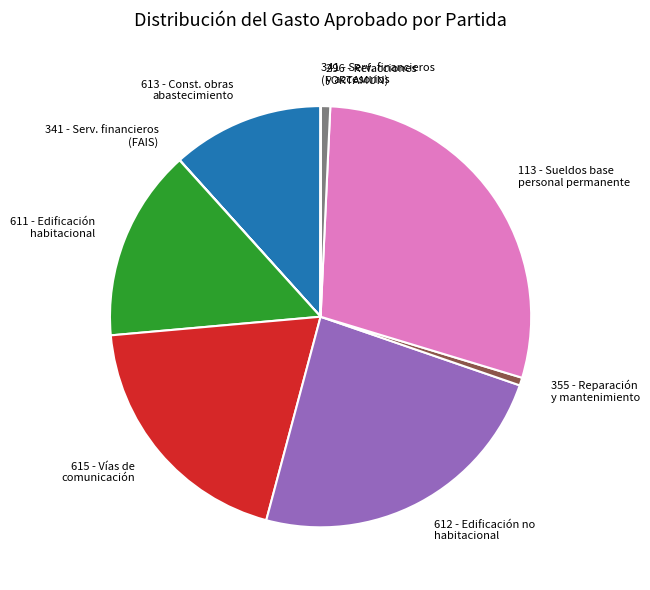

Is 355 - Reparación y mantenimiento the majority of the pie?

No